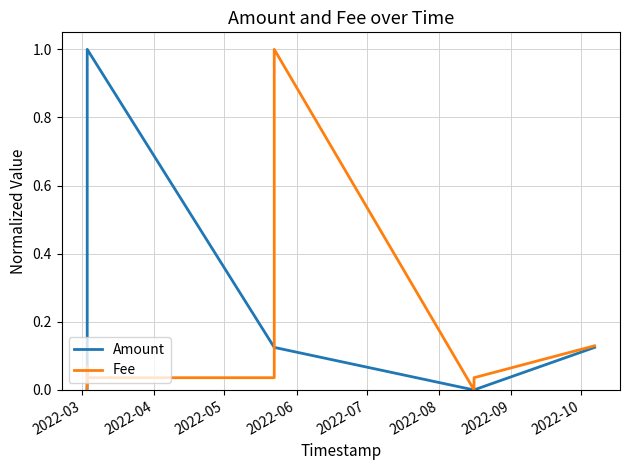

What is the sum of all Fee values?

1.3